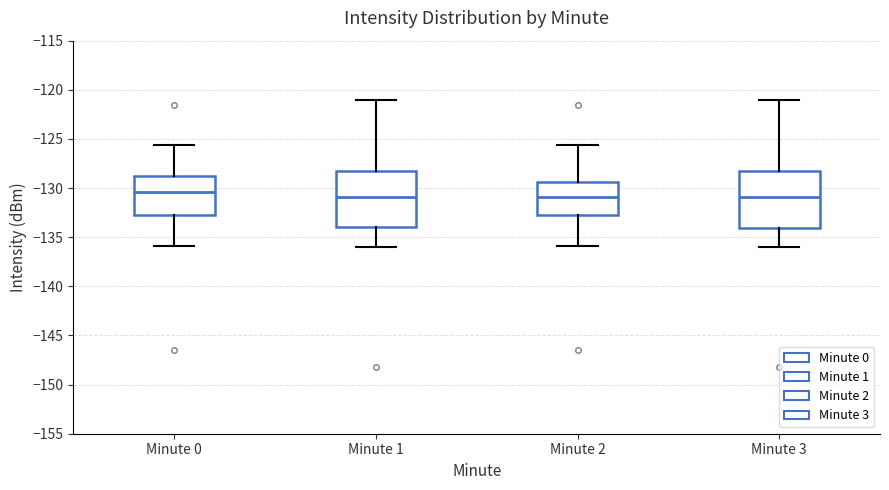

Reading left to right, read every box against the y-axis: the position of its median line, the range the box covers, and the ends of its whiskers. The values are not printed on the chart, so give them approximately, as read against the axis.

Minute 0: median -130.5, box -132.5 to -129.0, whiskers -136.0 to -125.5
Minute 1: median -131.0, box -134.0 to -128.0, whiskers -136.0 to -121.0
Minute 2: median -131.0, box -132.5 to -129.5, whiskers -136.0 to -125.5
Minute 3: median -131.0, box -134.0 to -128.5, whiskers -136.0 to -121.0